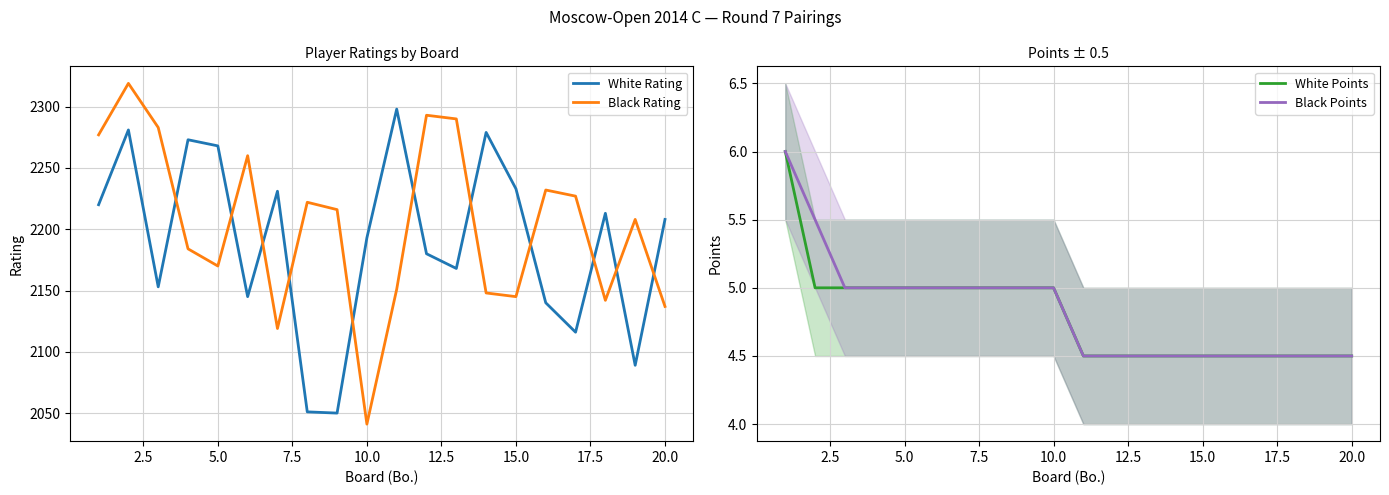

What is the maximum value shown in the chart?

2319.0